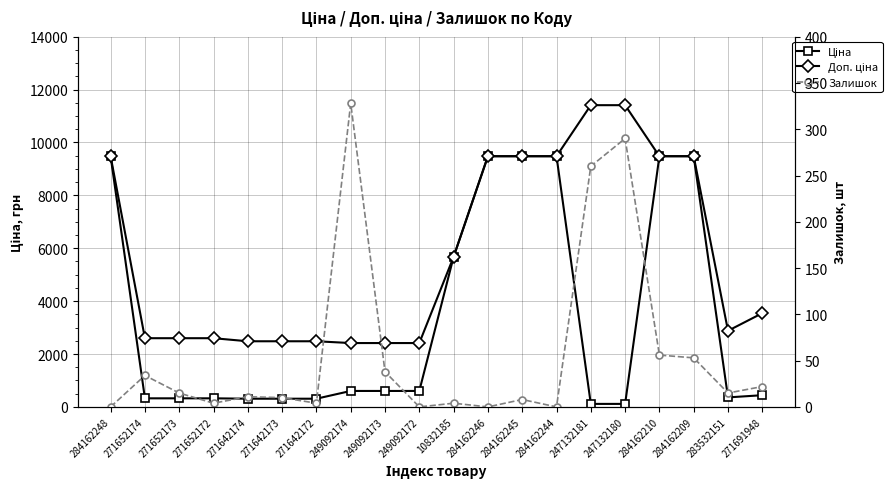

List the series in order of their overall mean, lowest first.

Залишок, Ціна, Доп. ціна